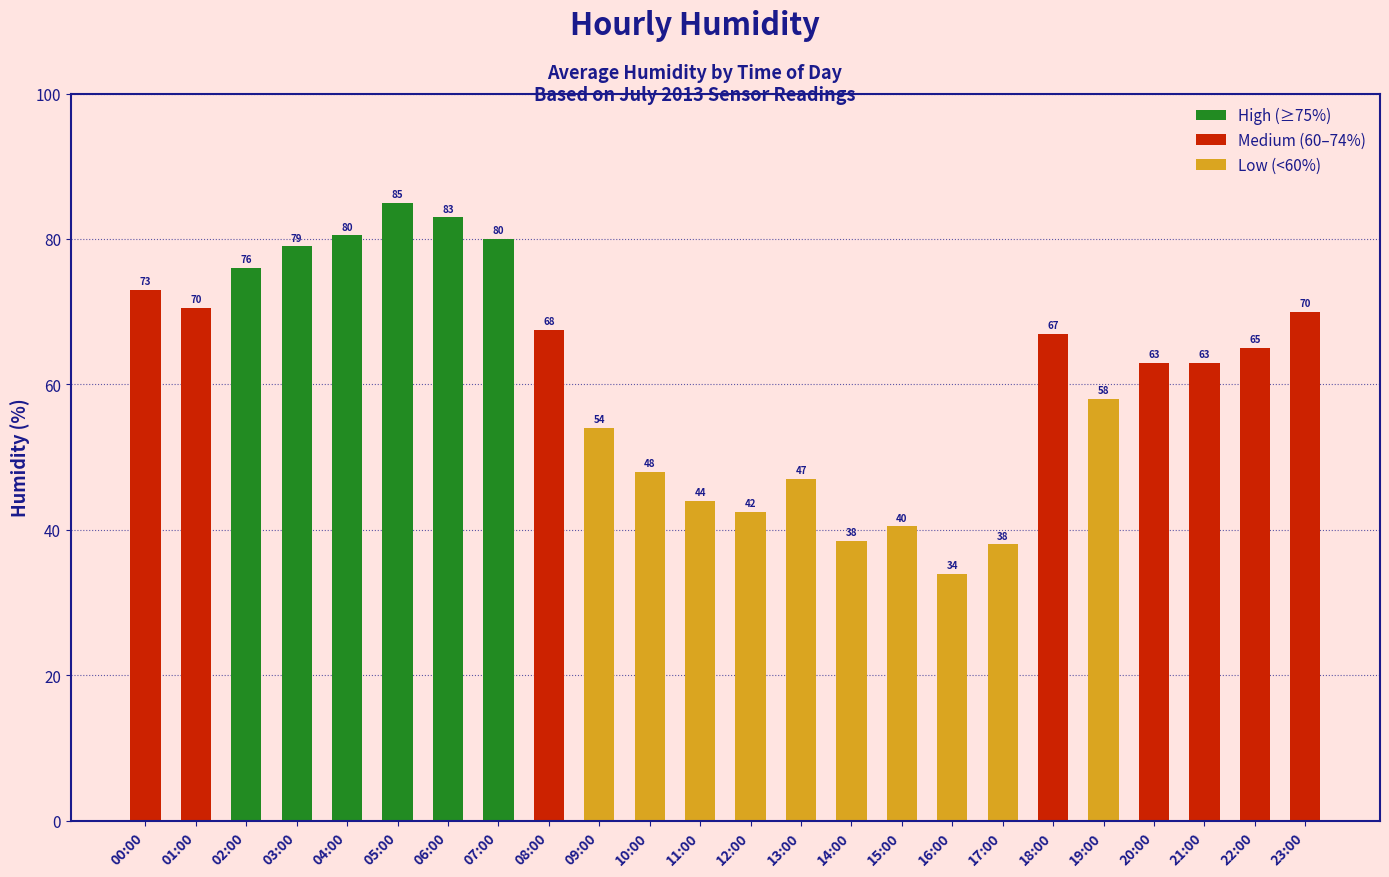

What is the change in value from 11:00 to 14:00?

-5.5